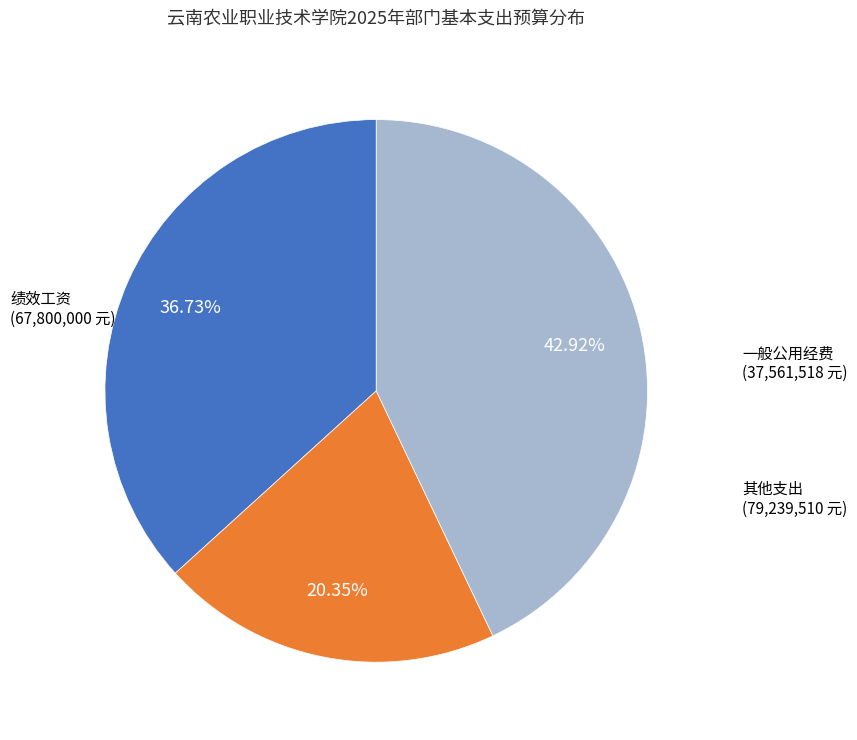

To the nearest percent, what is the difference between the largest and smallest slice percentages?

23%